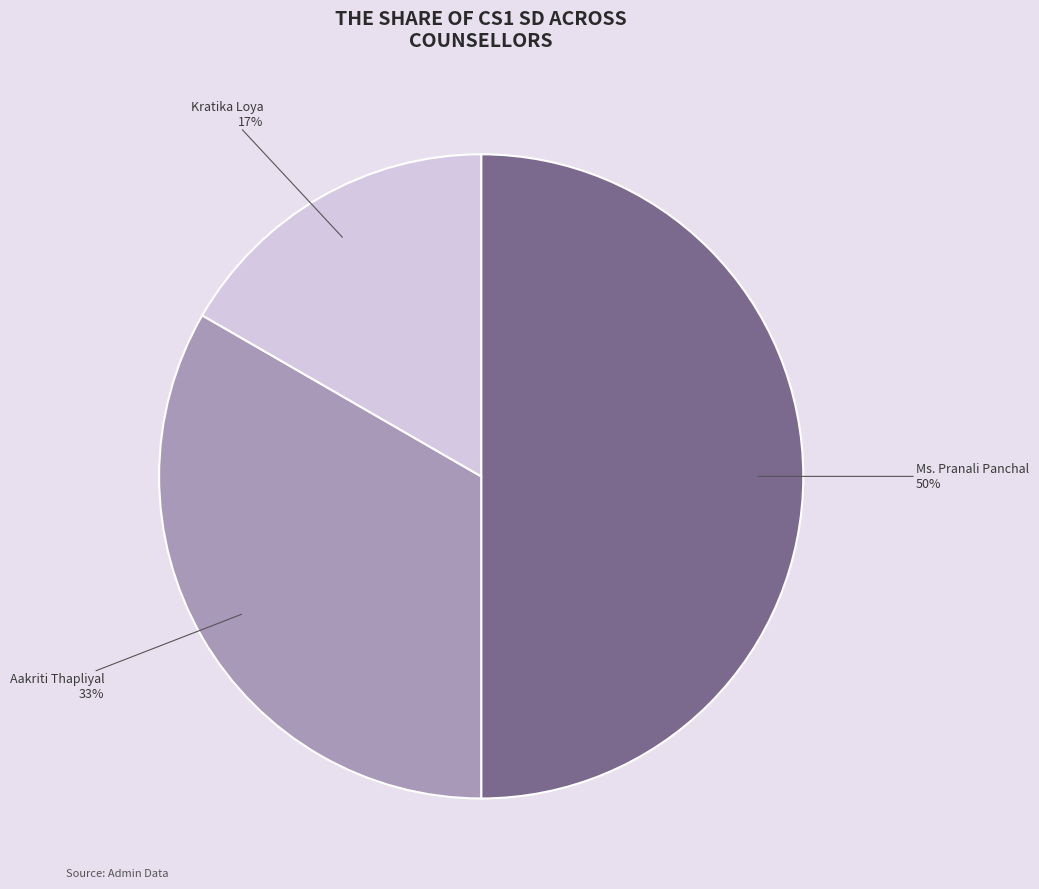

What percentage is the Aakriti Thapliyal slice, to the nearest percent?

33%